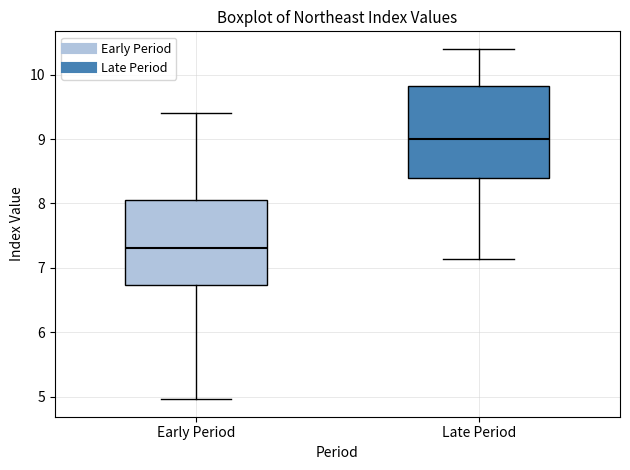

Reading left to right, read every box against the y-axis: the position of its median line, the range the box covers, and the ends of its whiskers. The values are not printed on the chart, so give them approximately, as read against the axis.

Early Period: median 7.3, box 6.7 to 8.1, whiskers 5.0 to 9.4
Late Period: median 9.0, box 8.4 to 9.8, whiskers 7.1 to 10.4